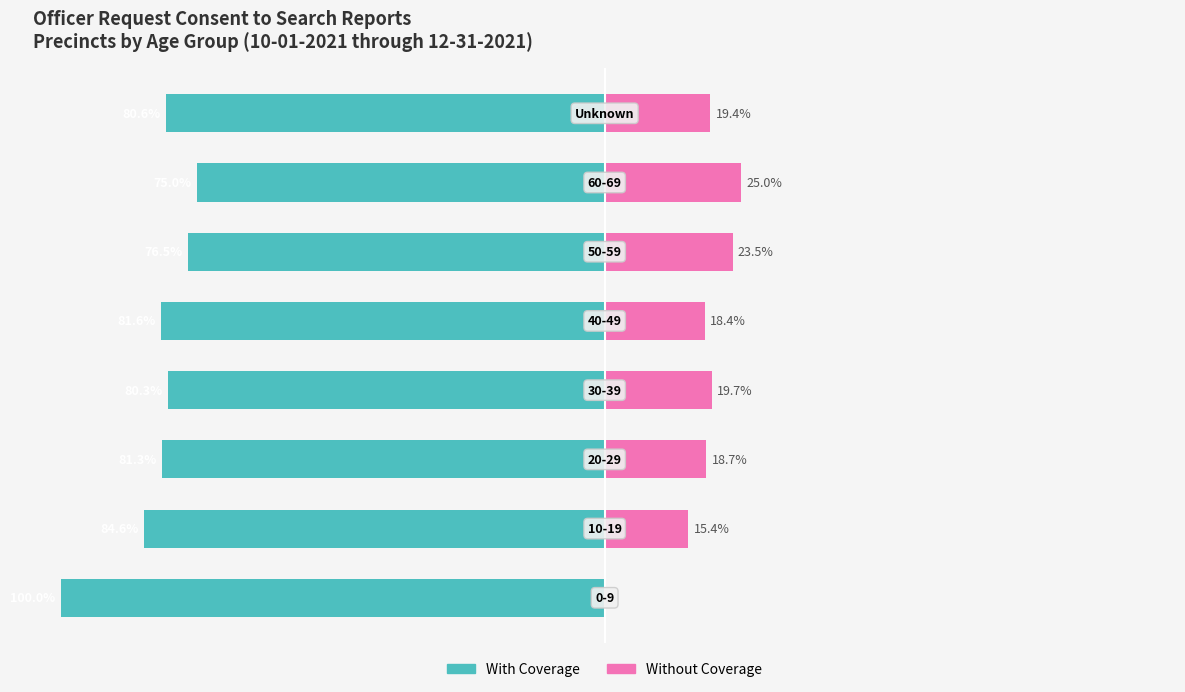

How many bars are there in each group?

2